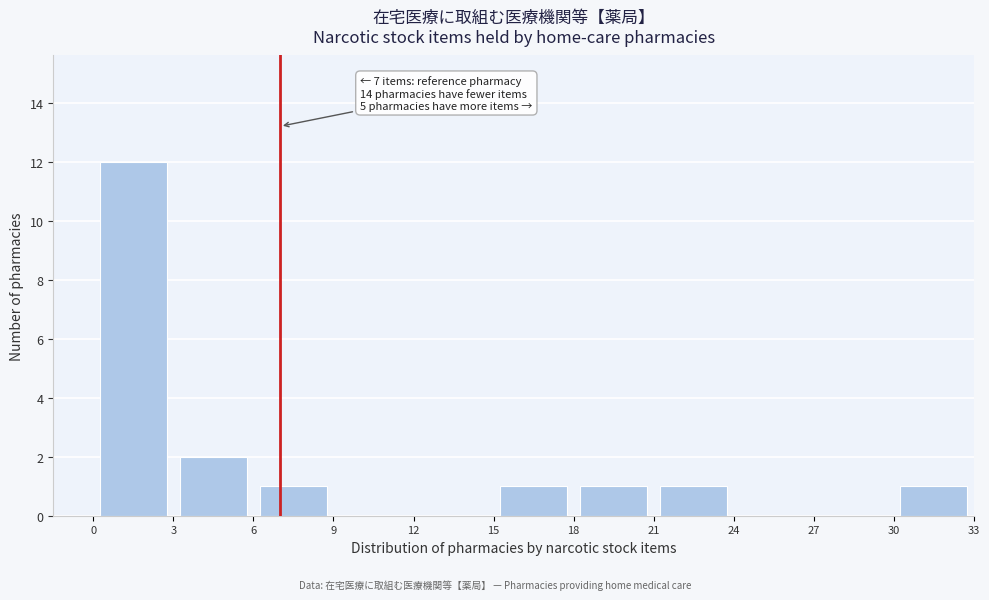

Which range on the x-axis has the tallest bar?

0 to 3